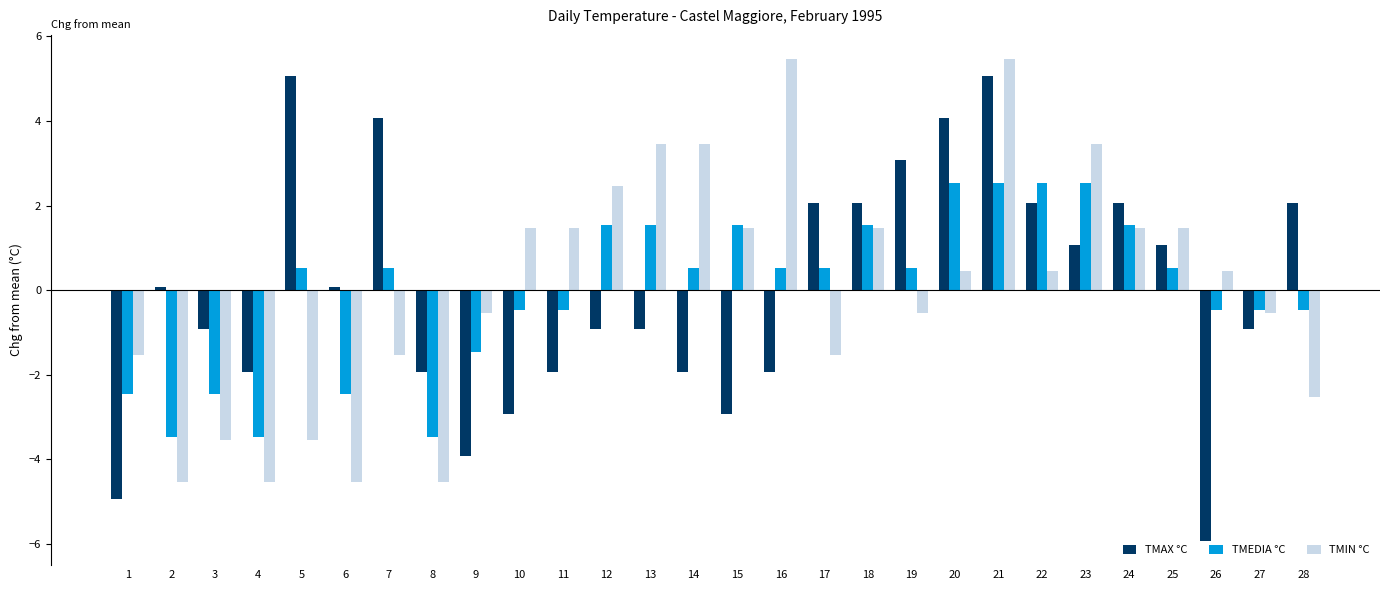

What is the minimum value shown in the chart?

-5.9